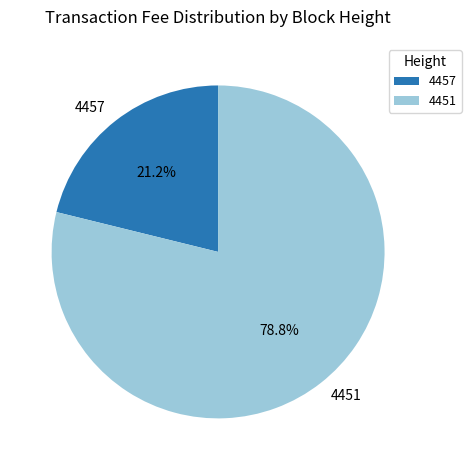

To the nearest percent, what is the combined percentage of 4457 and 4451?

100%